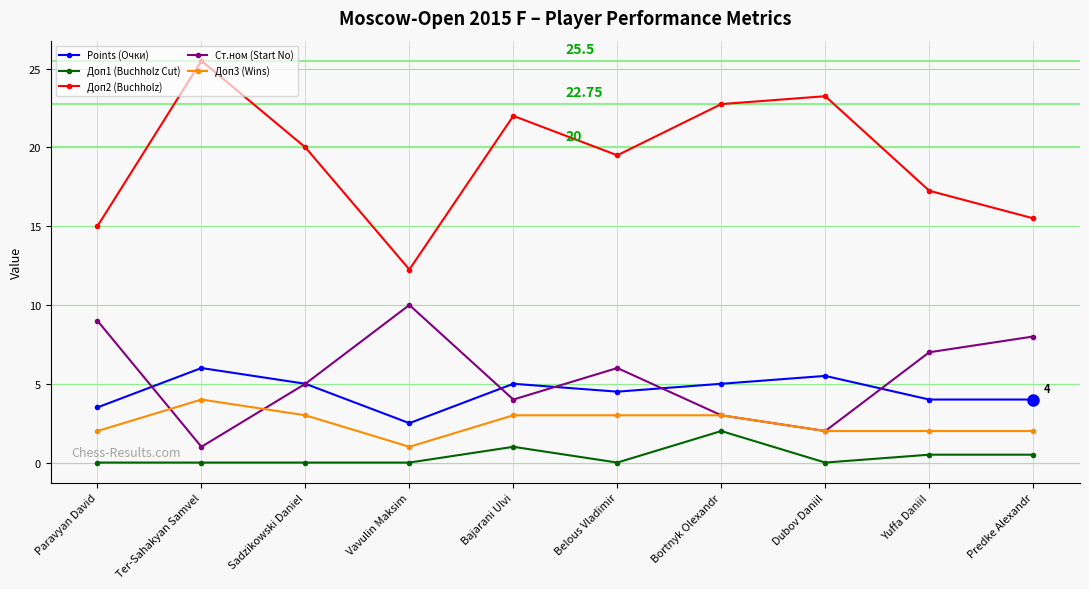

At how many categories does at least one series exceed 1?

10